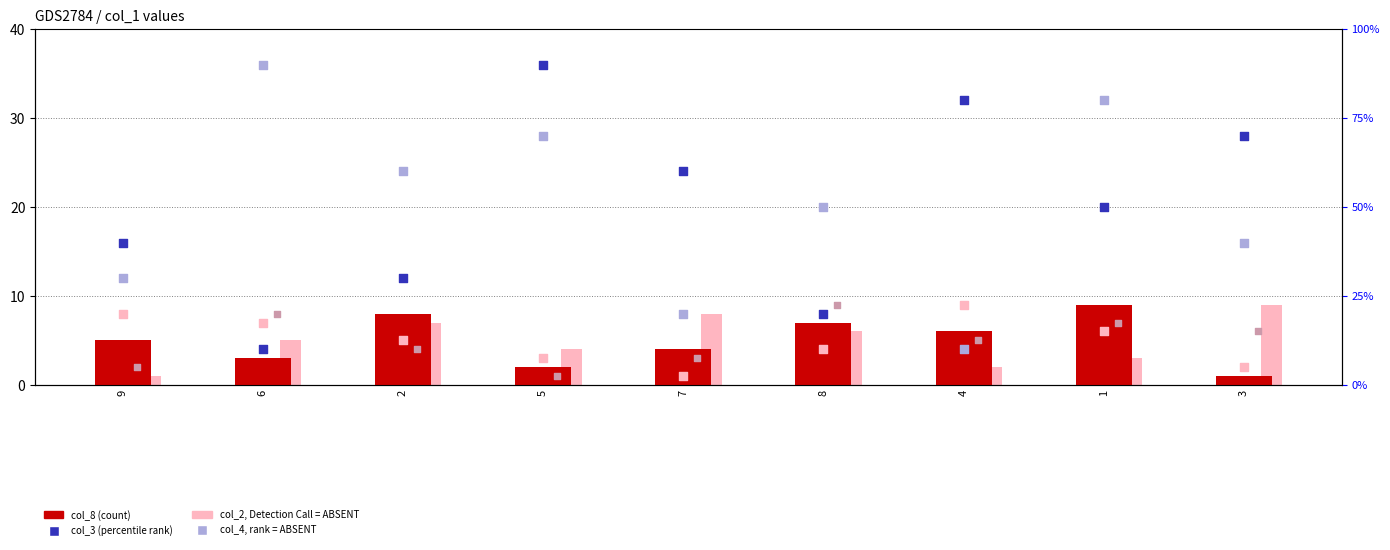

Which series contains the lowest Y value?

col_8 (count)